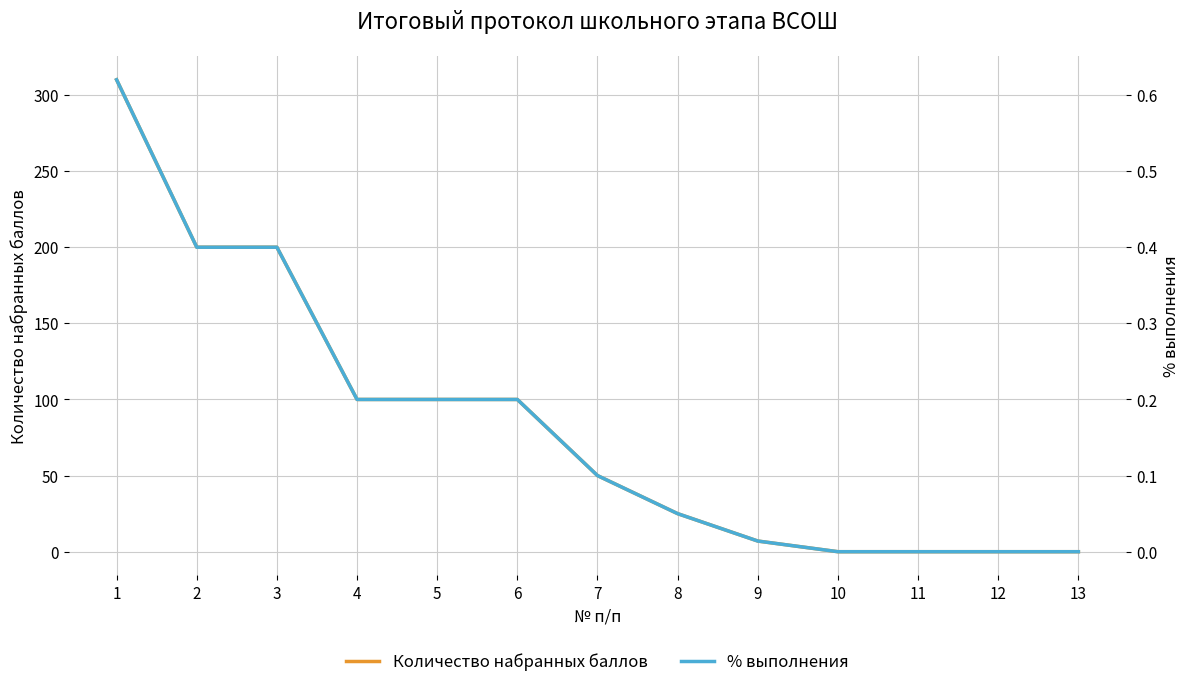

What is the difference between the second highest and second lowest values in the Количество набранных баллов series?

200